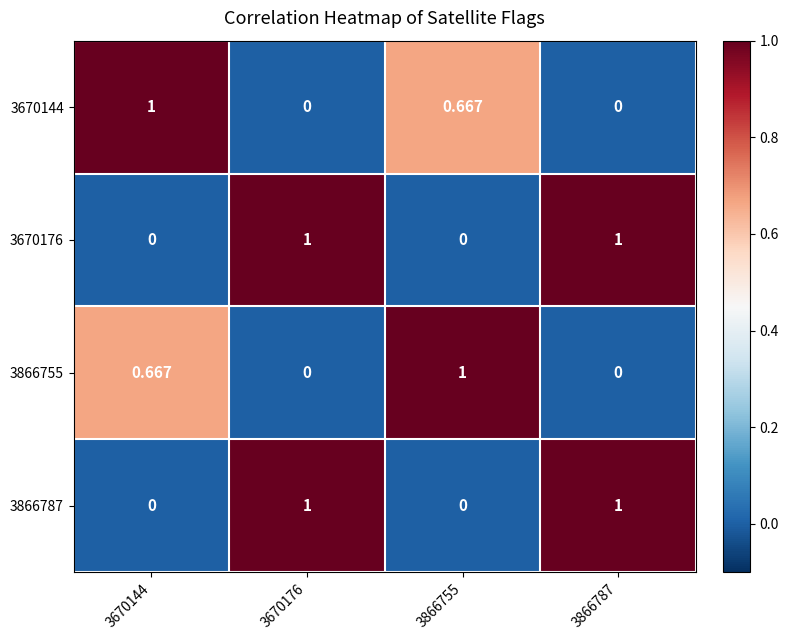

Is the value of 3670176 at 3670144 greater than the value of 3866787 at 3866787?

No